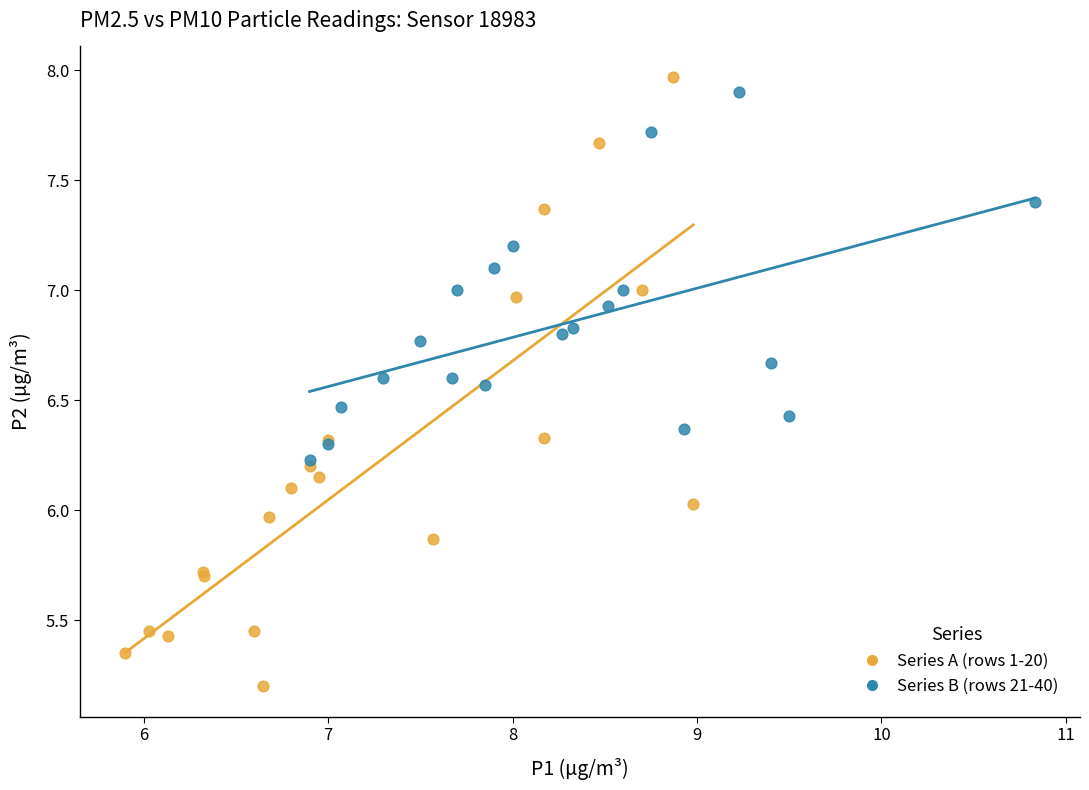

Which series reaches the minimum Y coordinate?

Series A (rows 1-20)